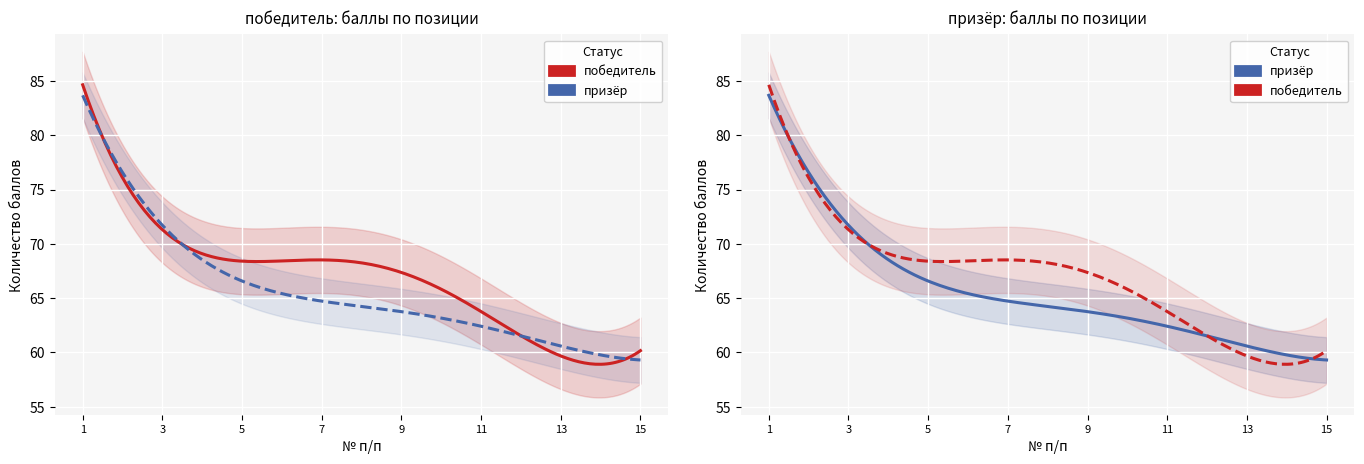

Is the value of победитель at 1 greater than the value of призёр at 1?

Yes